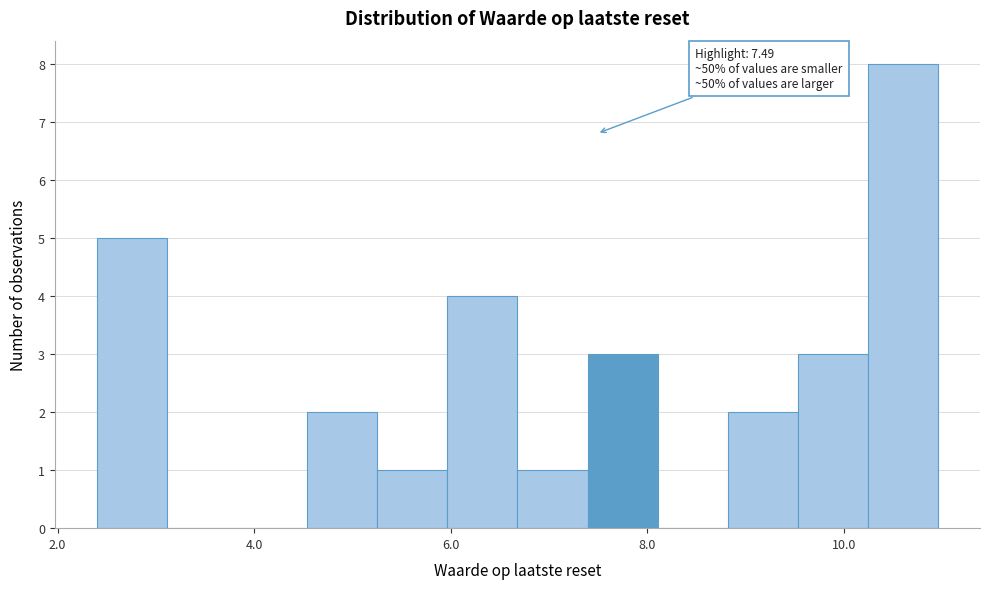

Around what value on the x-axis is the tallest bar? Give the approximate position of its centre, as read against the axis.

10.6